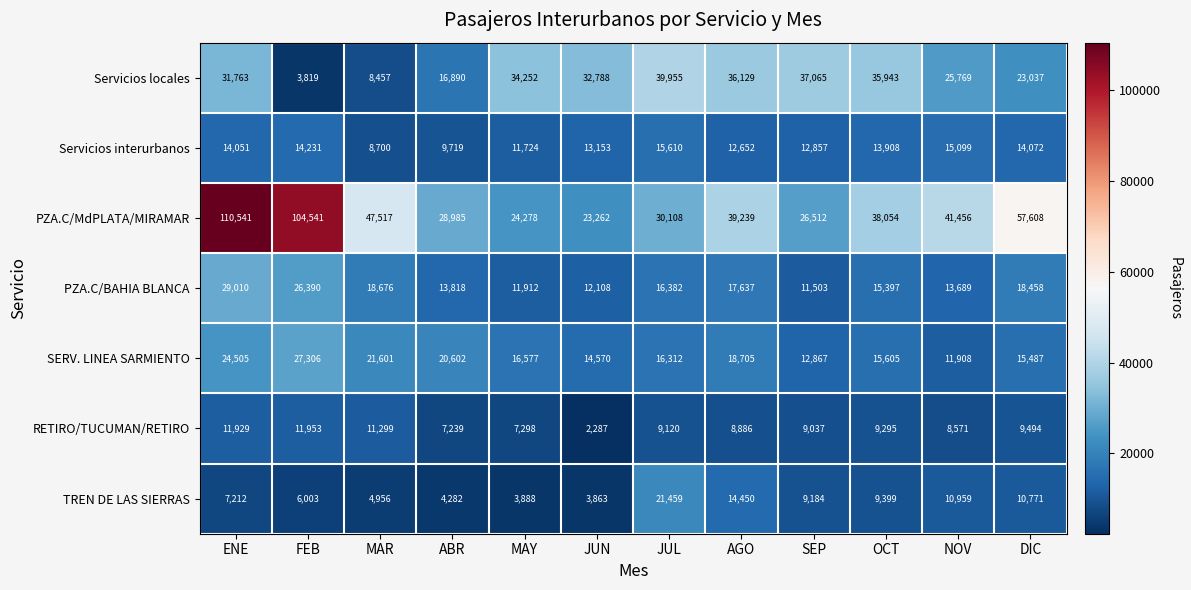

How many values in the Servicios locales series are below 32788?

6